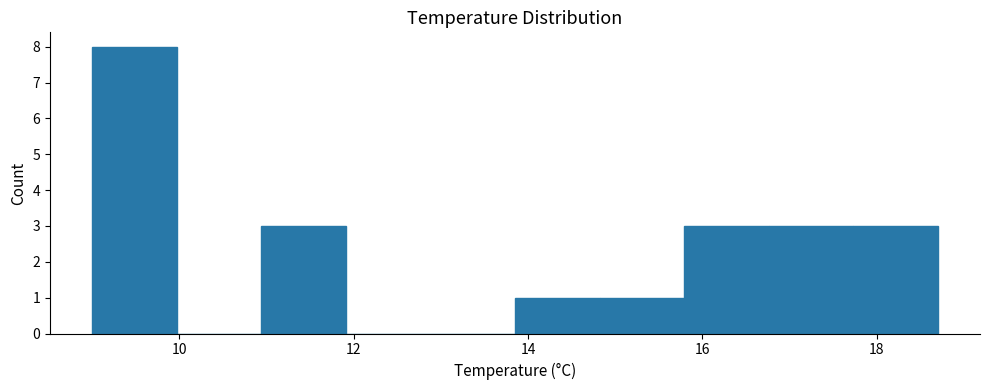

How tall is the bar that spans 13.8 to 14.8 on the x-axis? Neither the bar edges nor the heights are printed on the chart, so give them approximately, as read against the axes.

1